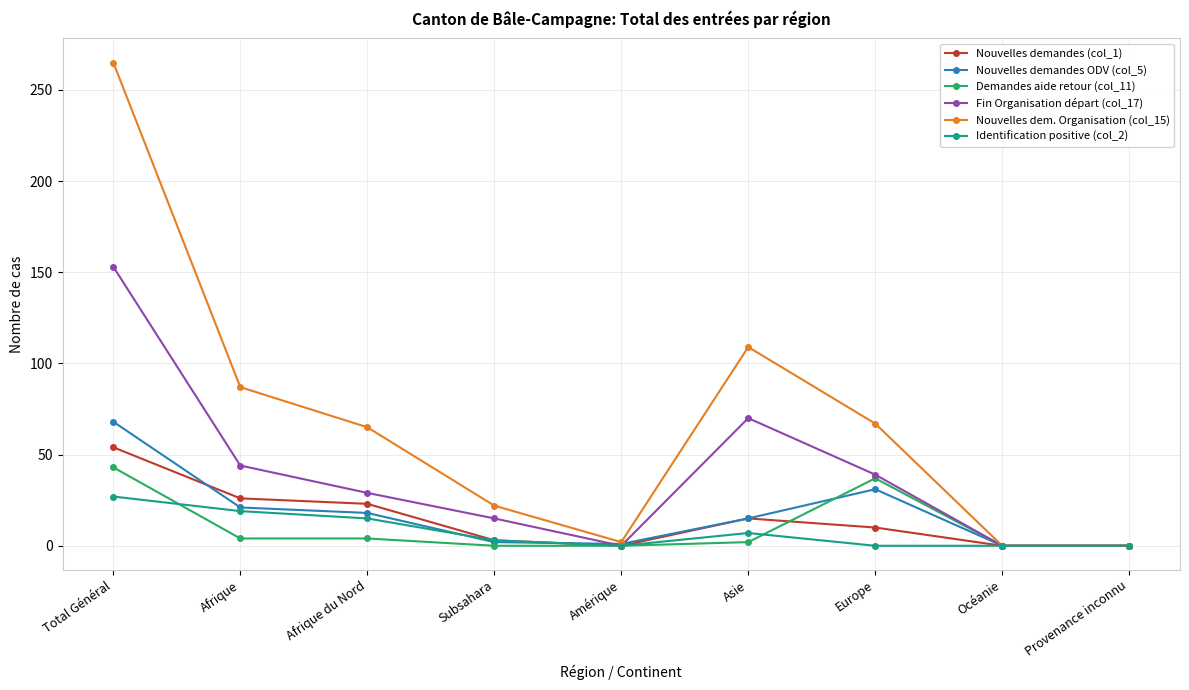

At which category does the chart reach its peak across all series?

Total Général